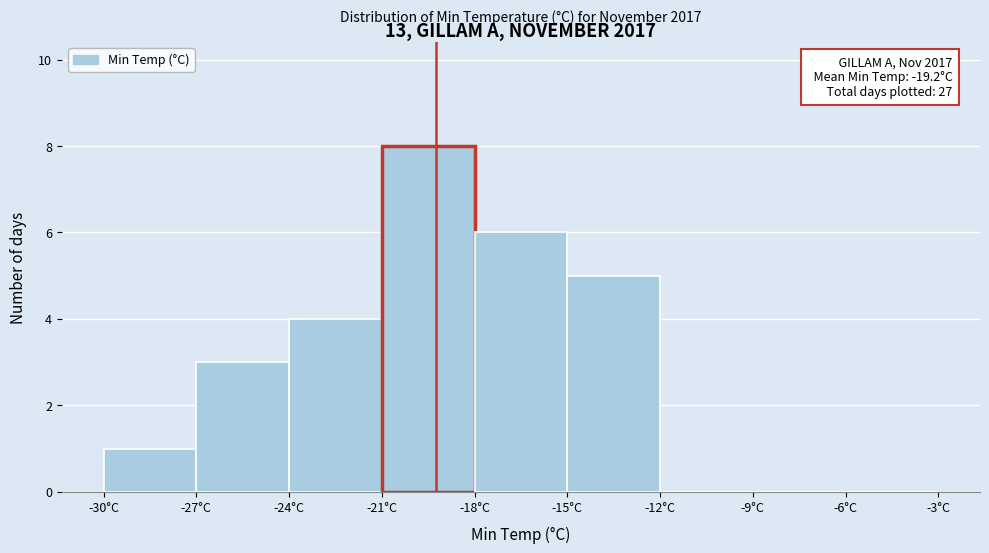

Which range on the x-axis has the tallest bar?

-21 to -18